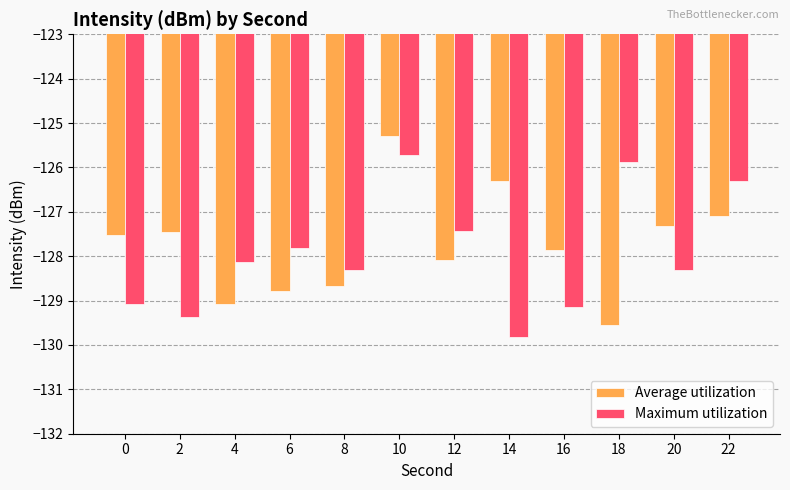

What is the sum of all Average utilization values?

-1533.0